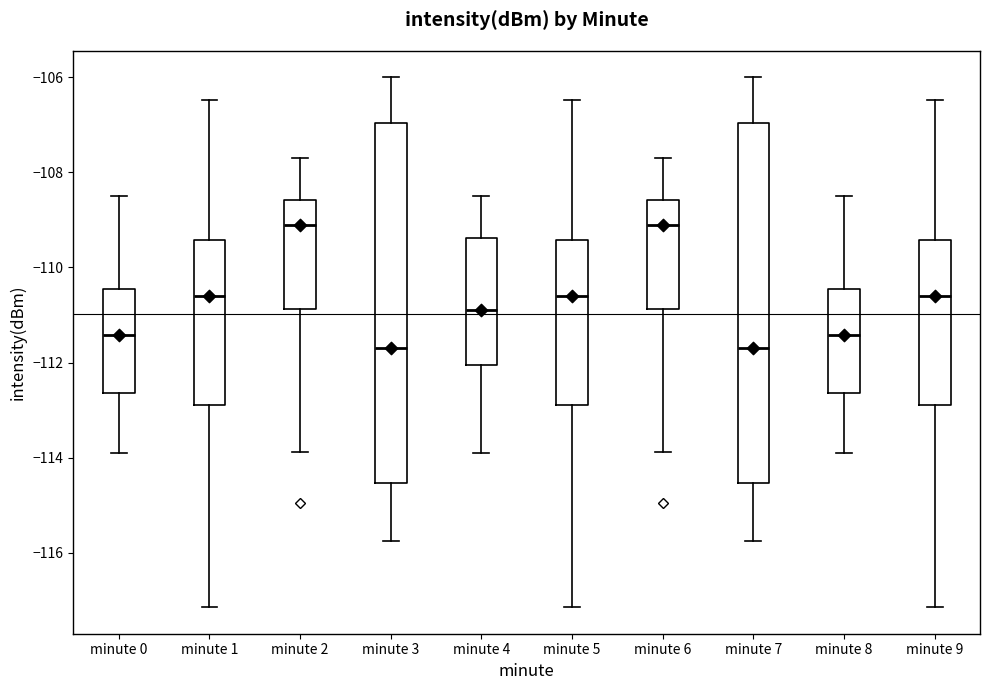

Reading left to right, transcribe this box plot: for each box, give where its median line is, the range the box spans, and where its two whiskers end, as read against the y-axis. The values are not printed on the chart, so give them approximately, as read against the axis.

minute 0: median -111.4, box -112.6 to -110.4, whiskers -114.0 to -108.4
minute 1: median -110.6, box -112.8 to -109.4, whiskers -117.2 to -106.4
minute 2: median -109.2, box -110.8 to -108.6, whiskers -113.8 to -107.6
minute 3: median -111.6, box -114.6 to -107.0, whiskers -115.8 to -106.0
minute 4: median -110.8, box -112.0 to -109.4, whiskers -114.0 to -108.4
minute 5: median -110.6, box -112.8 to -109.4, whiskers -117.2 to -106.4
minute 6: median -109.2, box -110.8 to -108.6, whiskers -113.8 to -107.6
minute 7: median -111.6, box -114.6 to -107.0, whiskers -115.8 to -106.0
minute 8: median -111.4, box -112.6 to -110.4, whiskers -114.0 to -108.4
minute 9: median -110.6, box -112.8 to -109.4, whiskers -117.2 to -106.4